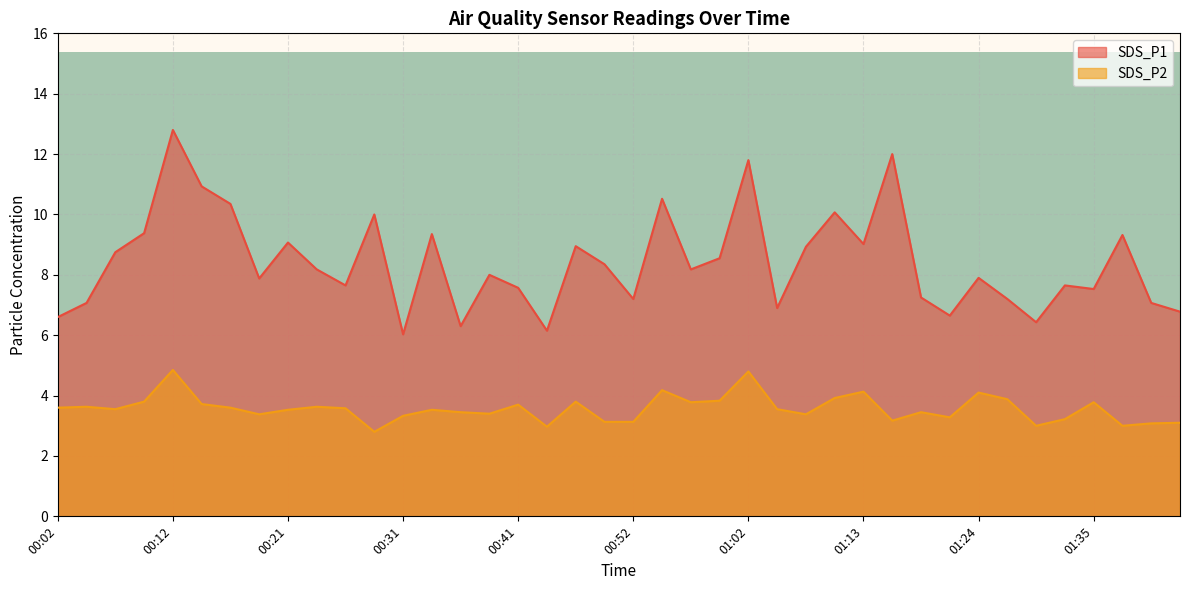

What is the sum of the SDS_P2 values at 00:21 and 00:39?

6.9